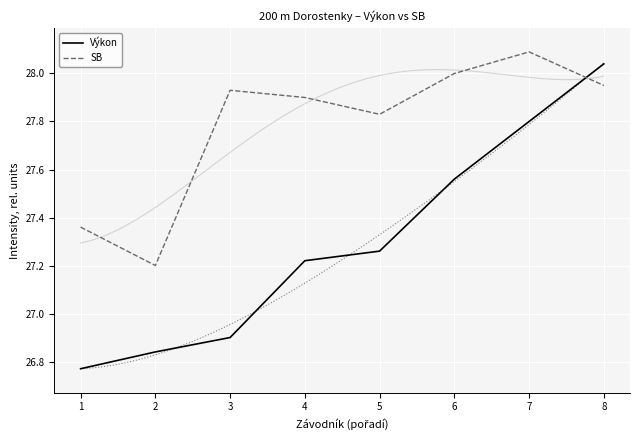

Rank the series by their maximum value, from lowest to highest.

Výkon, SB